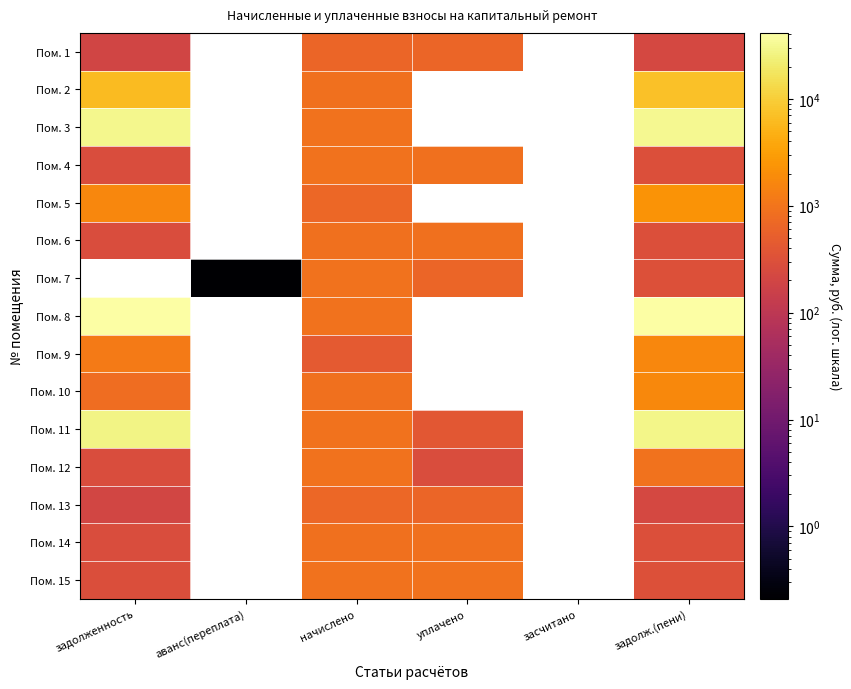

Which series changed the most between уплачено and задолж.(пени)?

Пом. 11